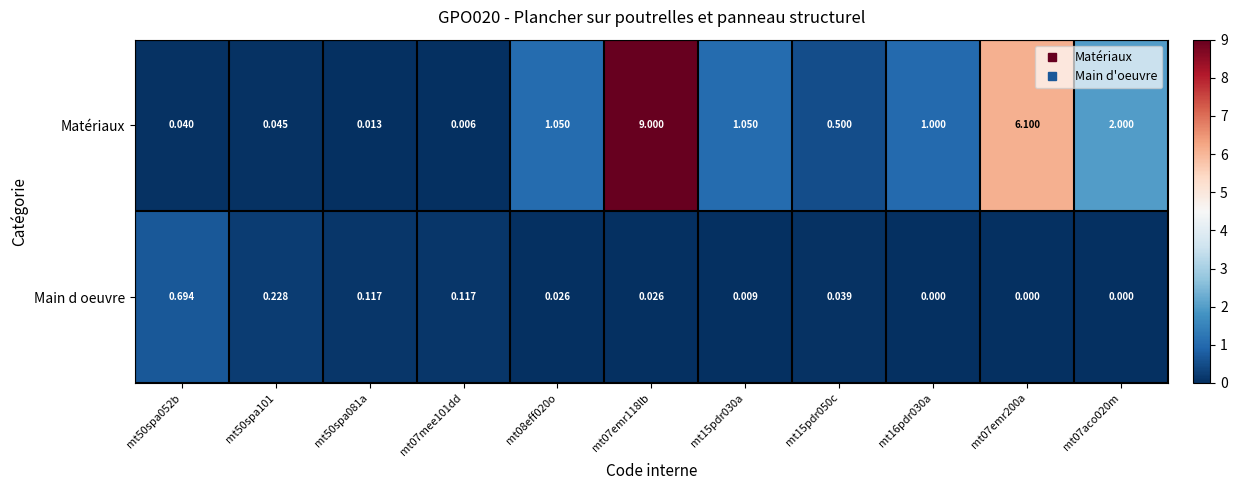

List the series in order of their peak value, lowest first.

Main d oeuvre, Matériaux